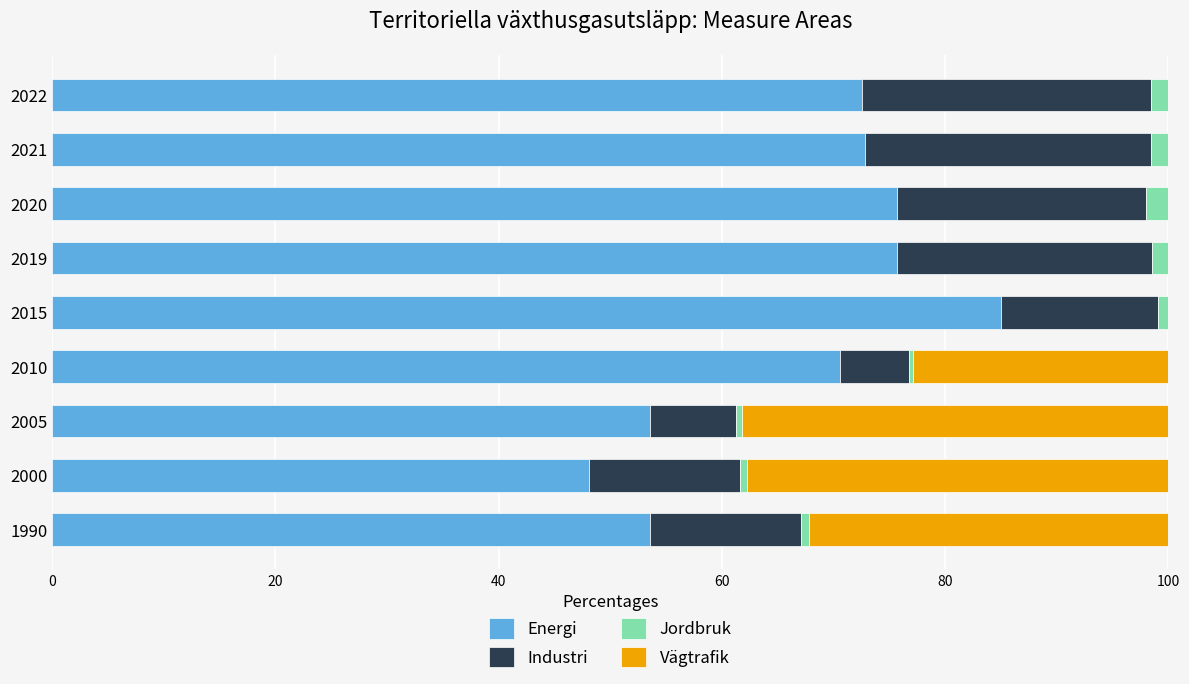

What are all the series names shown in the legend?

Energi, Industri, Jordbruk, Vägtrafik